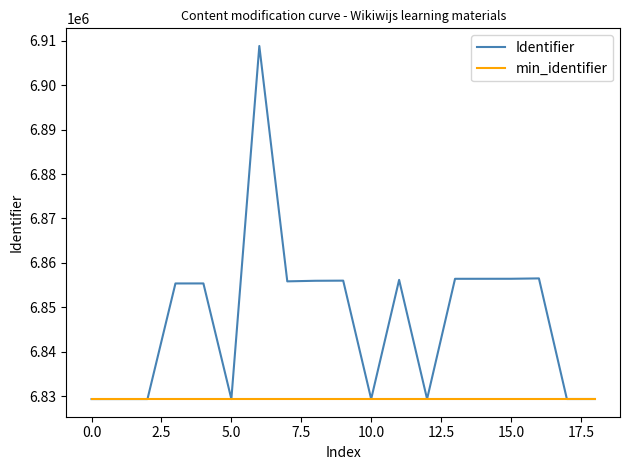

What is the smallest value displayed?

6829337